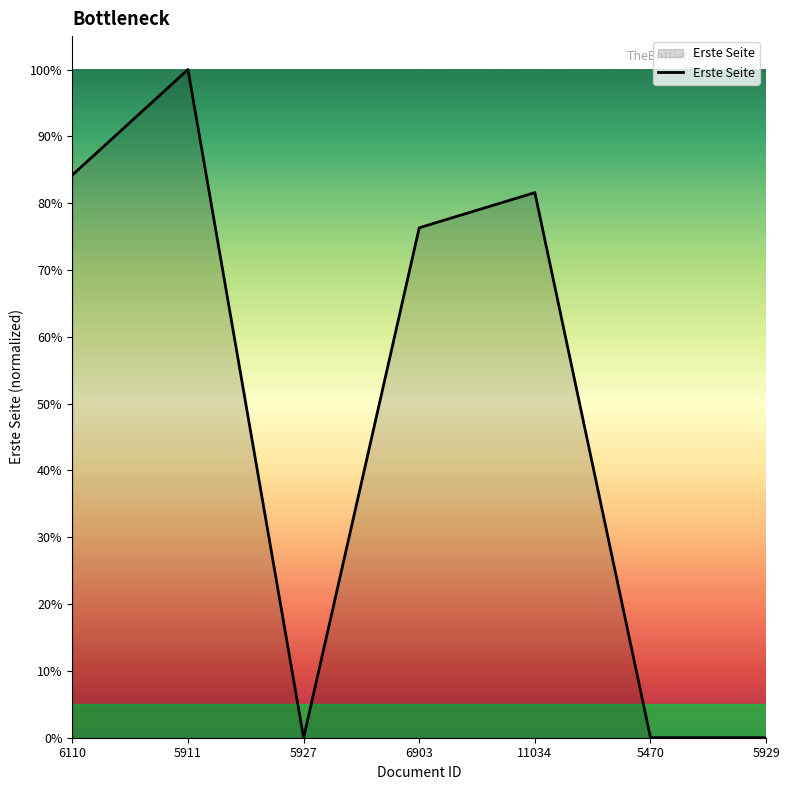

At which label is the value closest to 50?

6903